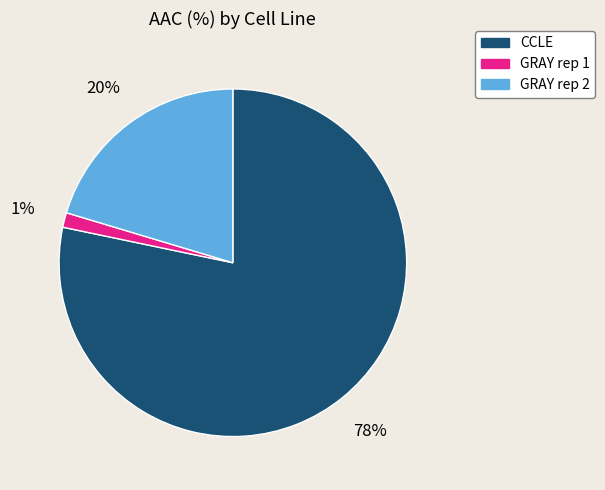

Which has a higher value, CCLE or GRAY rep 1?

CCLE